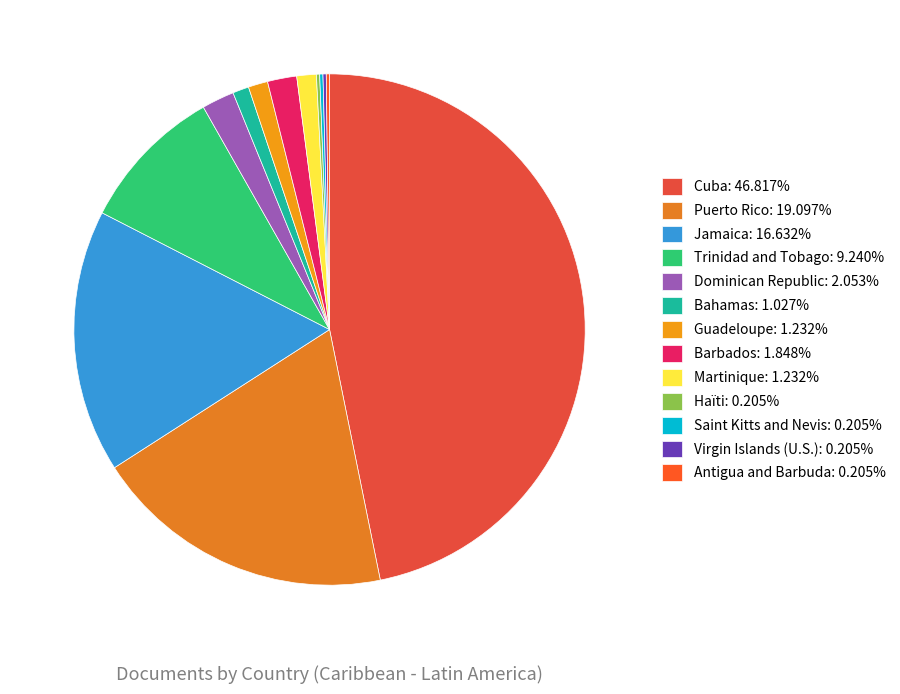

True or false: Virgin Islands (U.S.) accounts for 0% of the total.

True